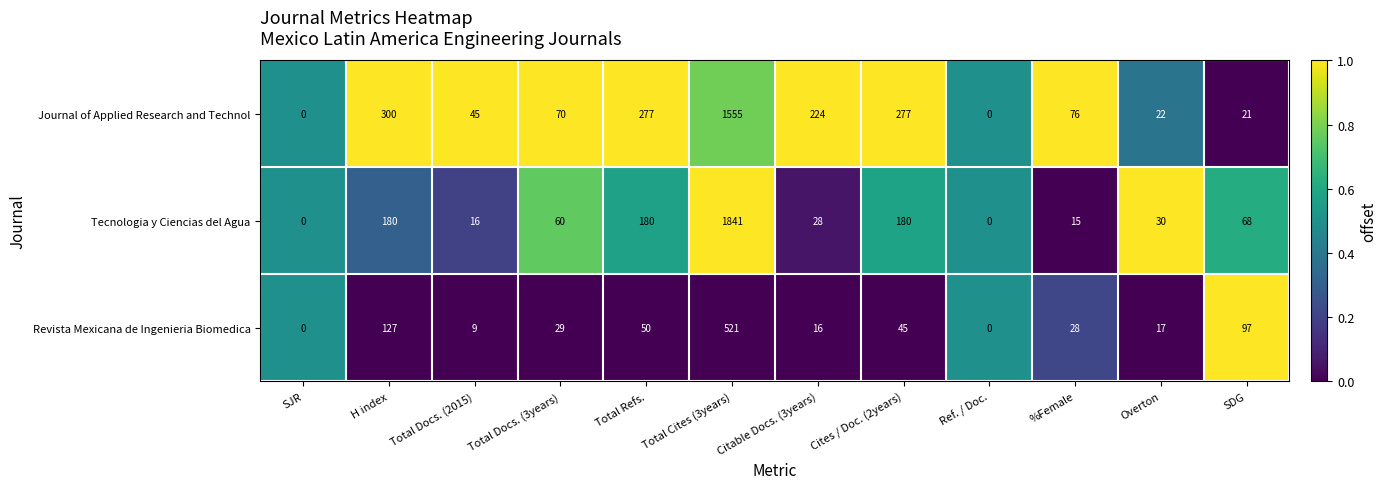

Rank the series at %Female from highest to lowest value.

Journal of Applied Research and Technol, Revista Mexicana de Ingenieria Biomedica, Tecnologia y Ciencias del Agua